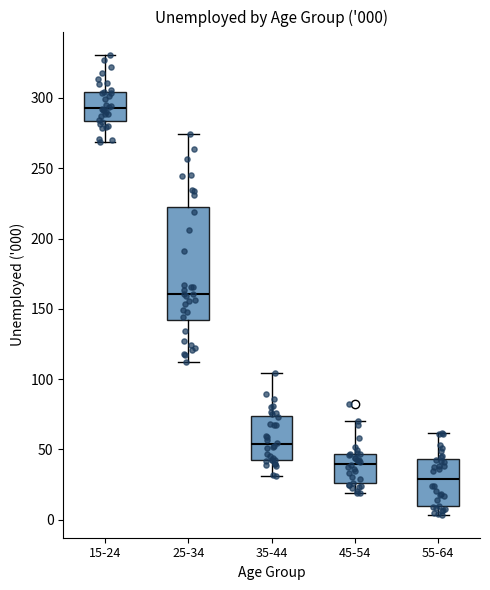

Comparing the boxes themselves (not the whiskers), which one is the tallest?

25-34